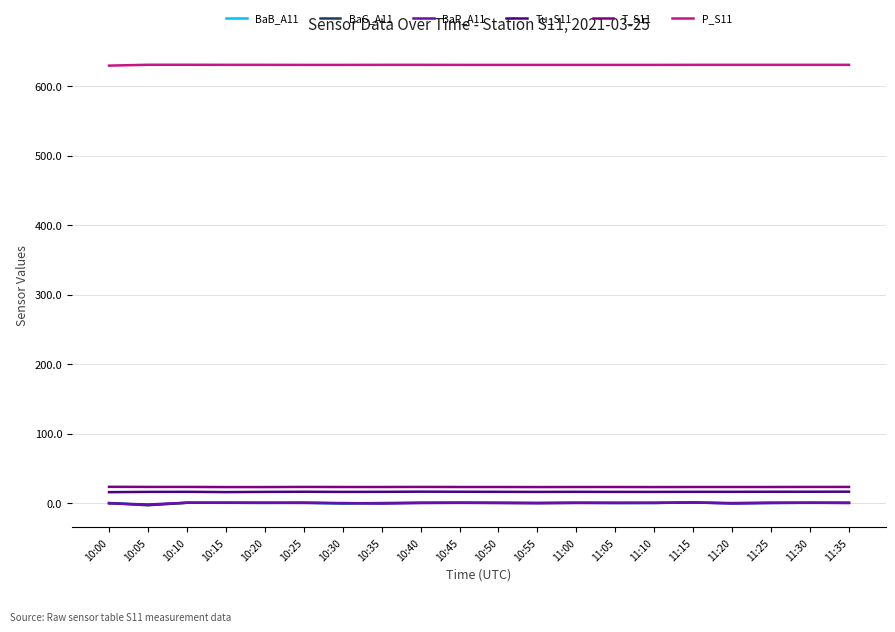

Is this an area chart (filled region under the line)?

No